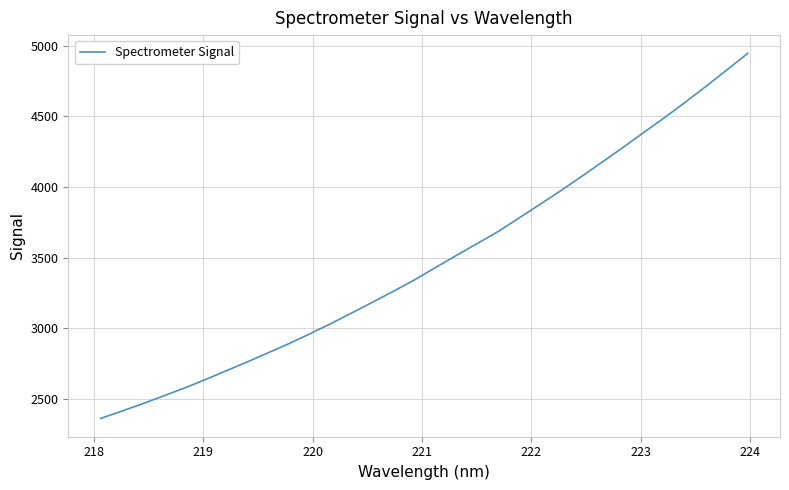

What is the difference between the maximum and minimum values?

2584.2